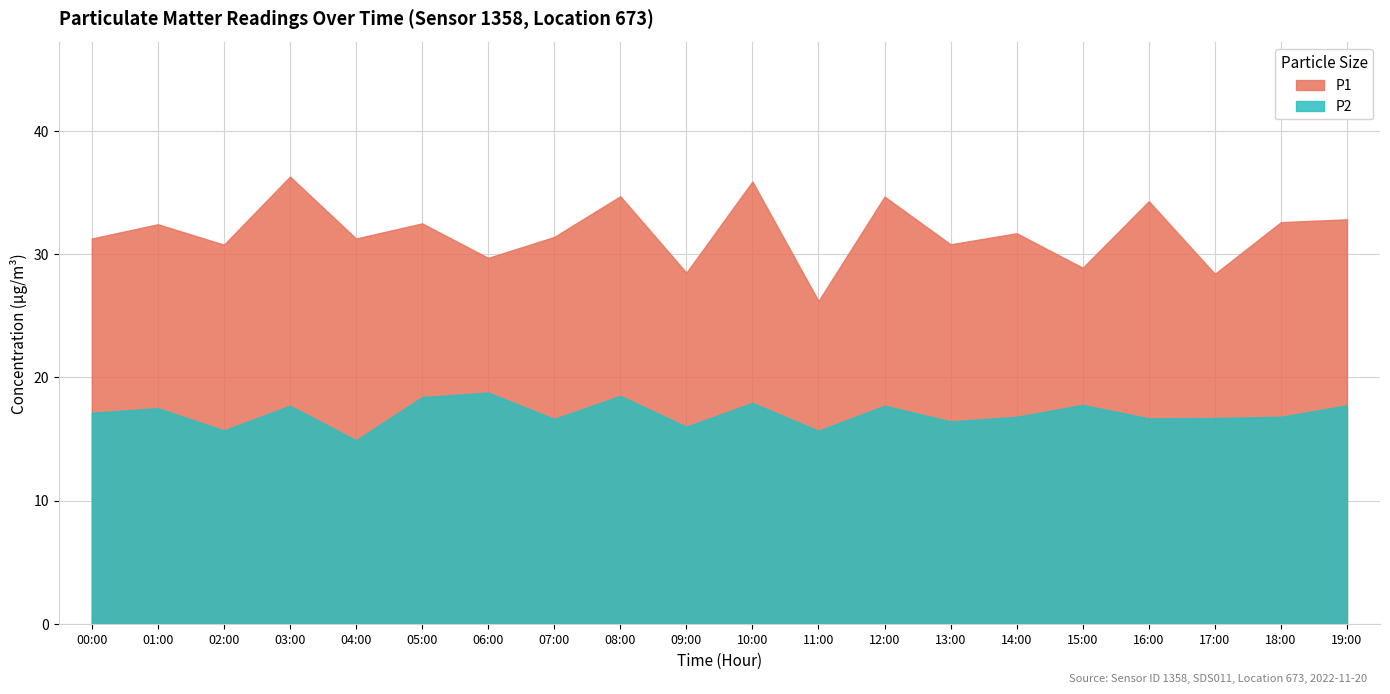

At which category does P1 reach its first local peak?

01:00